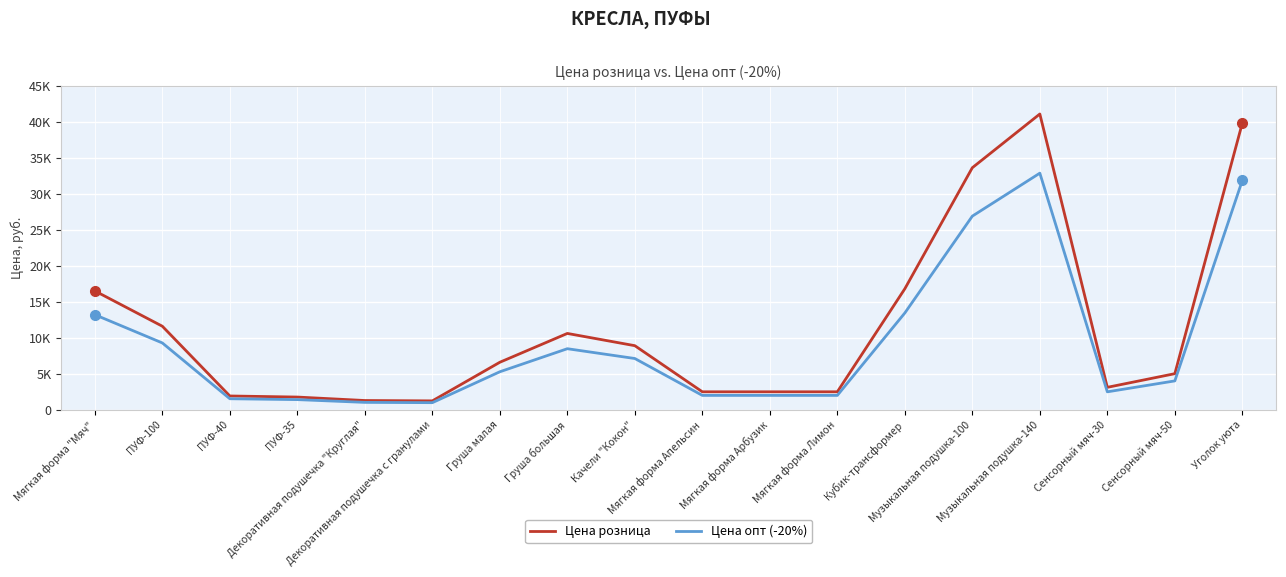

Which category has the highest value in the Цена опт (-20%) series?

Музыкальная подушка-140